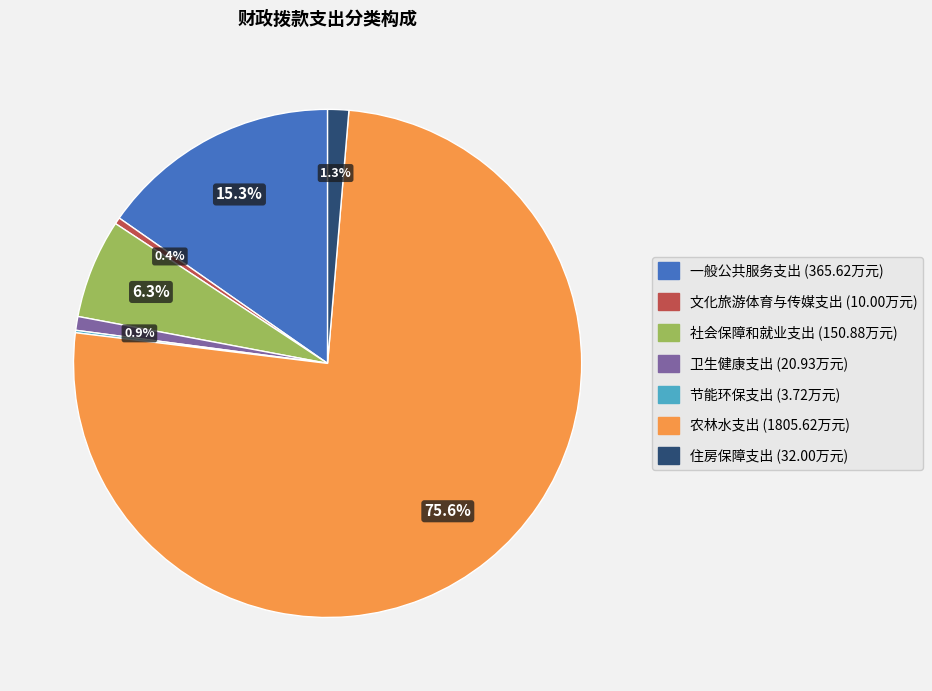

Does 农林水支出 (1805.62万元) represent more than half of the total?

Yes